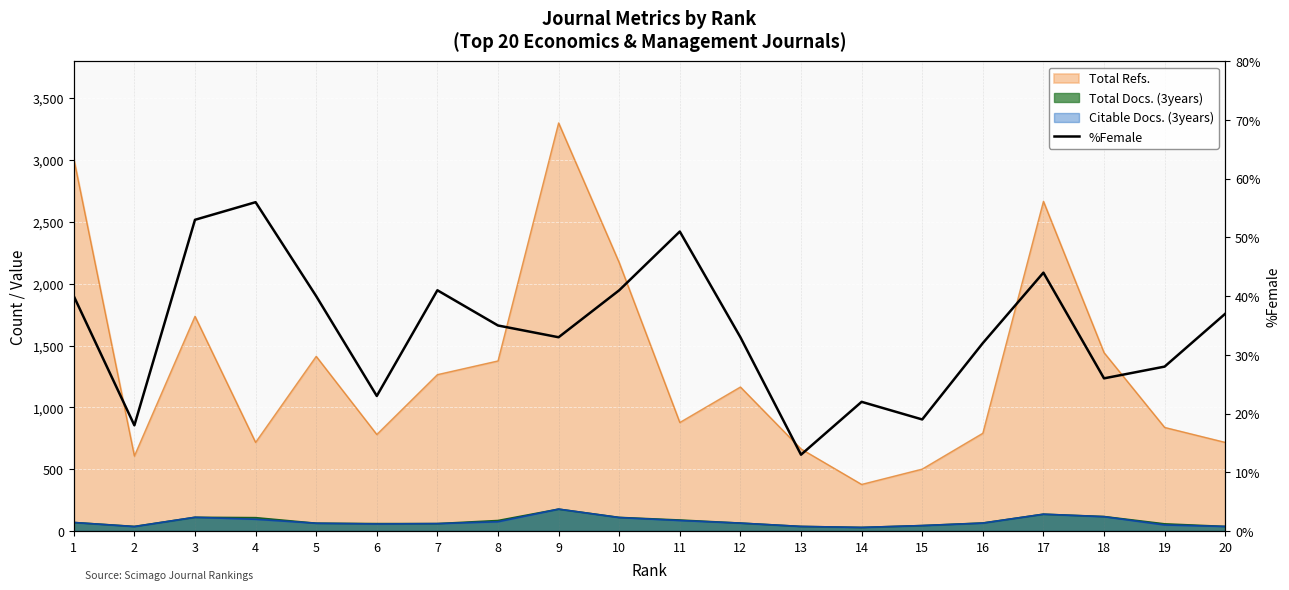

The value at 13 is 19. True or false?

False